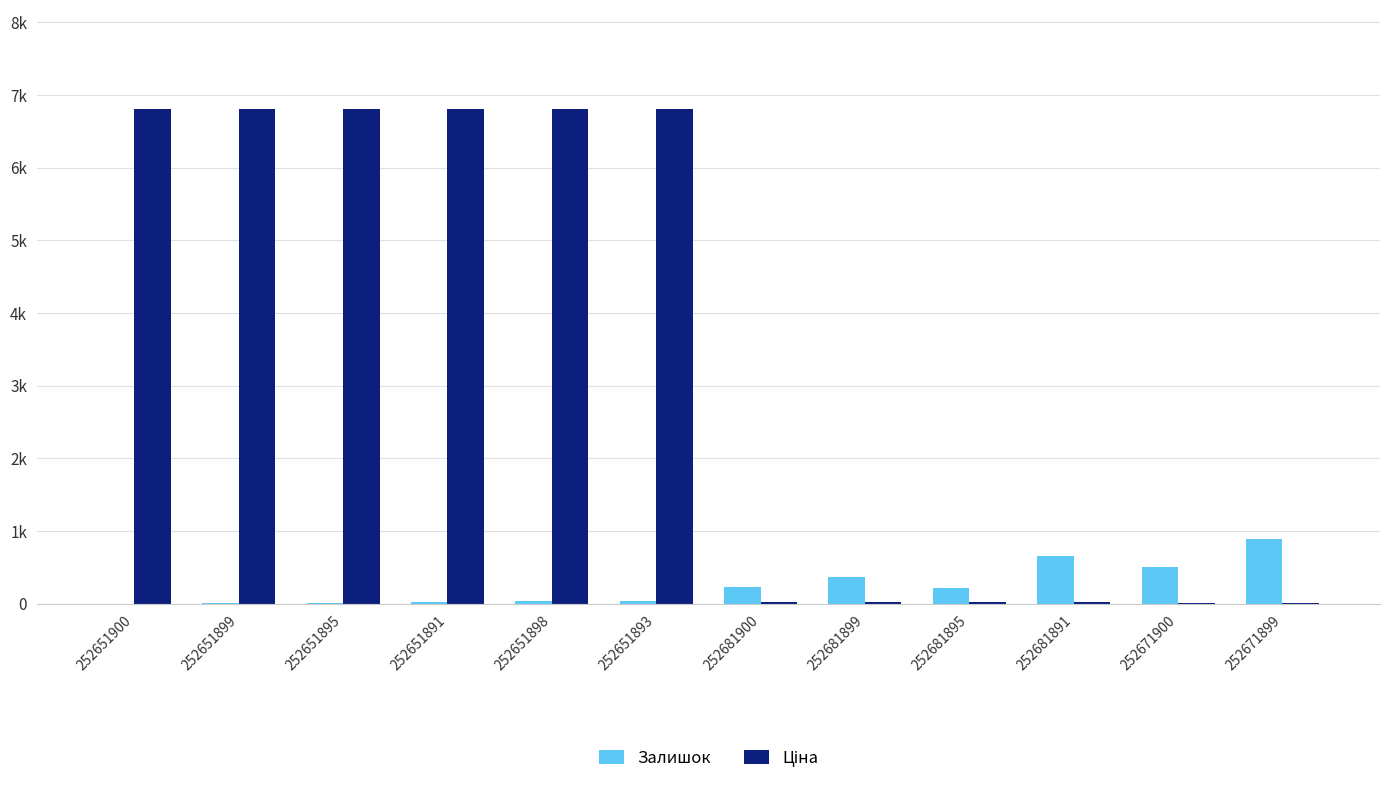

Reading left to right, what are all the values shown in this chart?

Залишок: 252651900=3.0	252651899=18.0	252651895=9.0	252651891=22.0	252651898=35.0	252651893=43.0	252681900=237.0	252681899=372.0	252681895=222.0	252681891=658.0	252671900=511.0	252671899=894.0
Ціна: 252651900=6809.2	252651899=6809.2	252651895=6809.2	252651891=6809.2	252651898=6809.2	252651893=6809.2	252681900=28.6	252681899=28.6	252681895=28.6	252681891=28.6	252671900=14.3	252671899=14.3